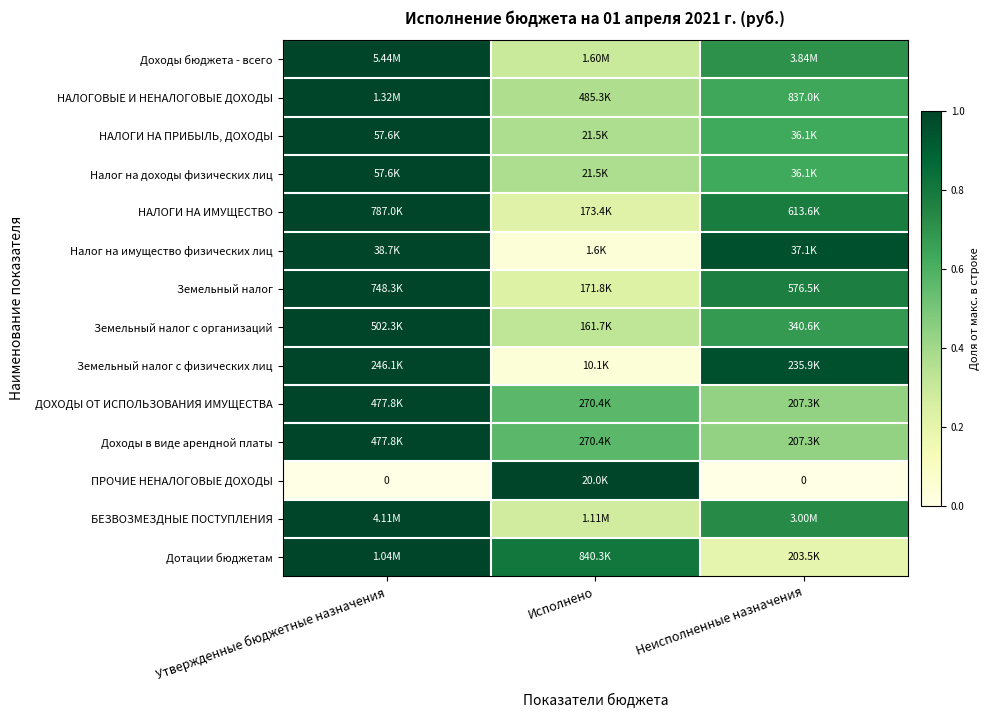

At how many categories does at least one series exceed 0?

3